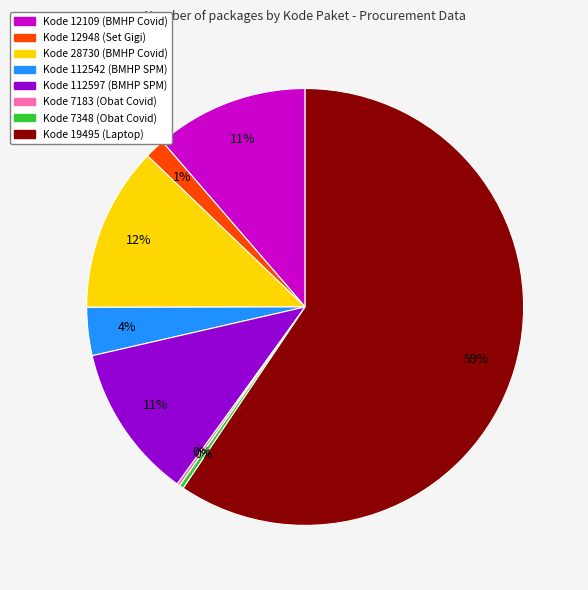

To the nearest percent, what is the average slice percentage?

12%